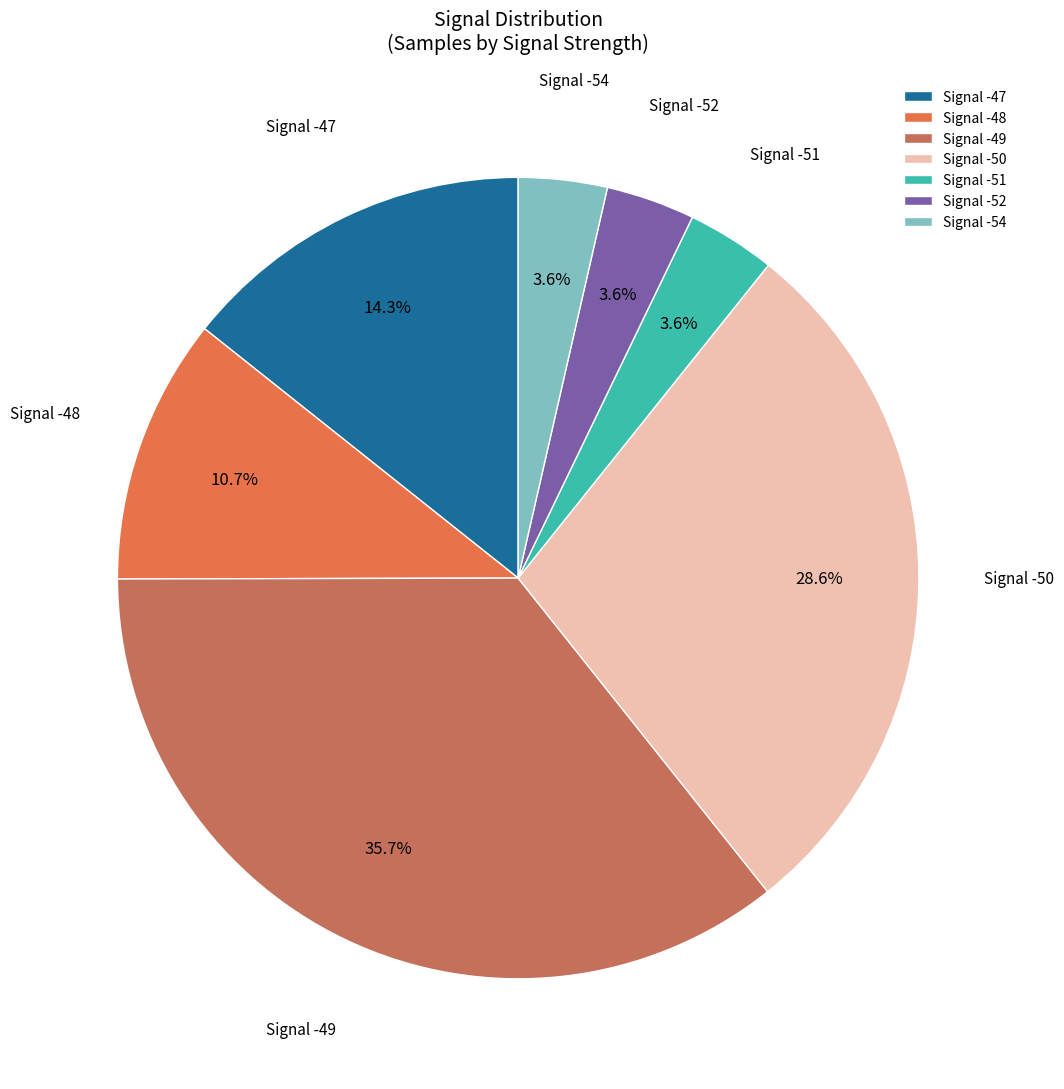

Is there a majority slice in this chart?

No